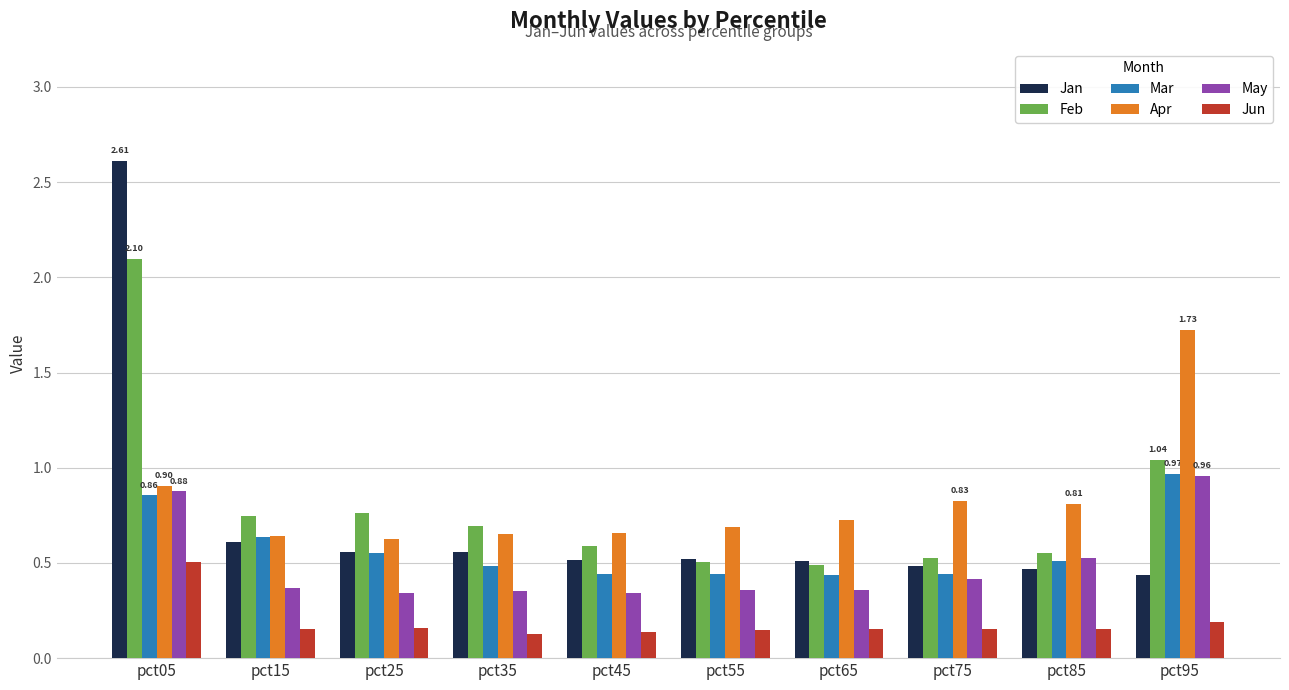

What is the maximum value shown in the chart?

2.6